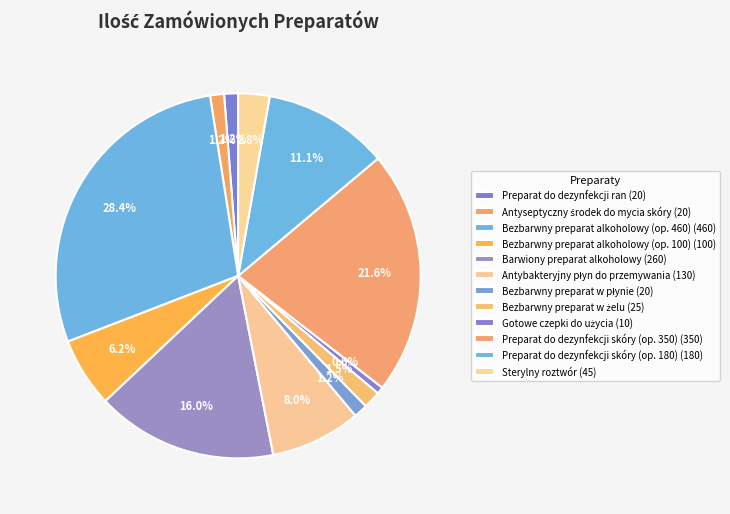

How many segments does this pie chart have?

12